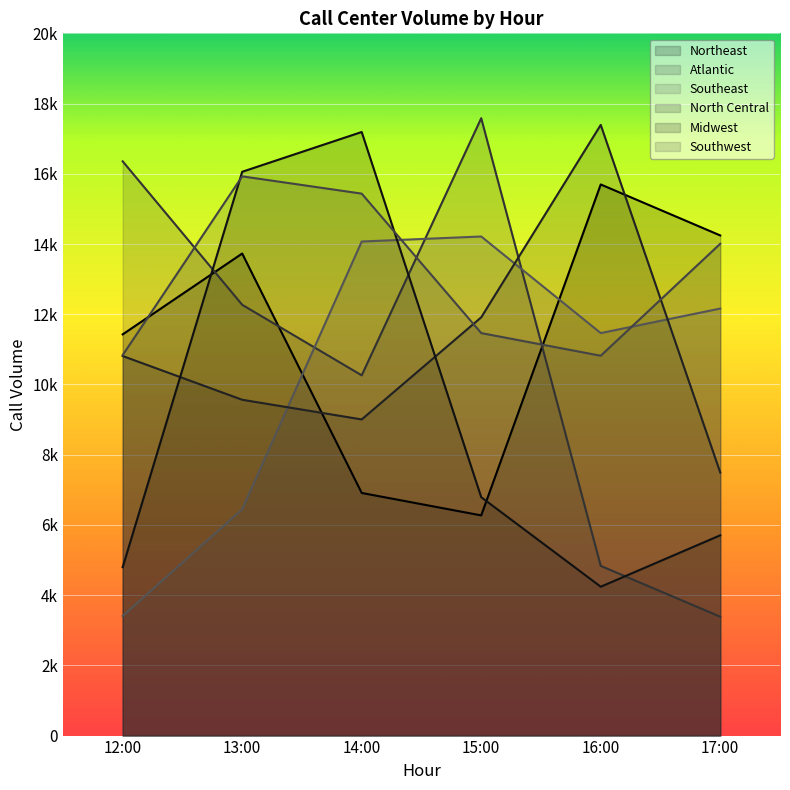

Which series has the largest total across all categories?

Southwest